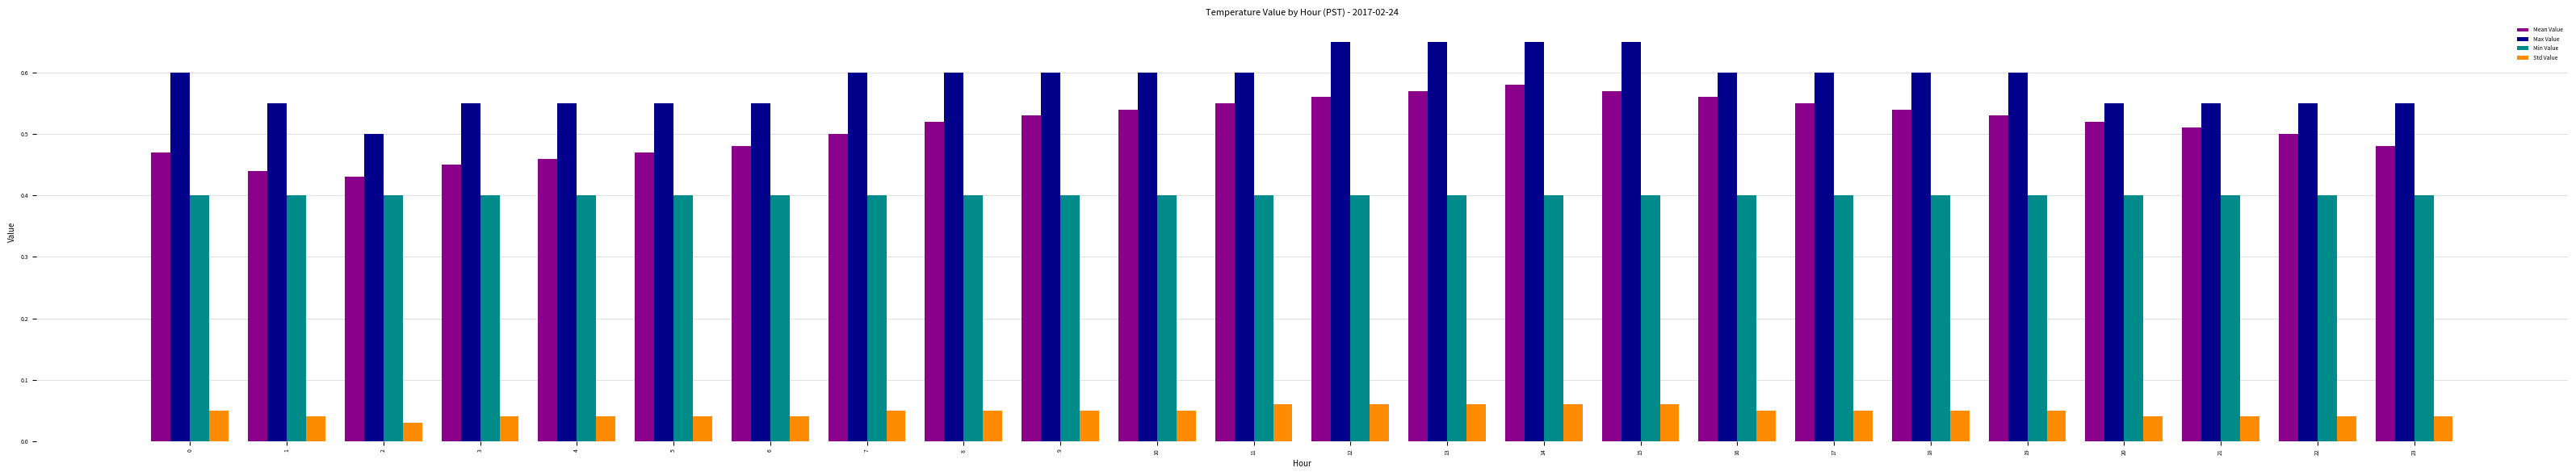

Does the chart contain any negative values?

No